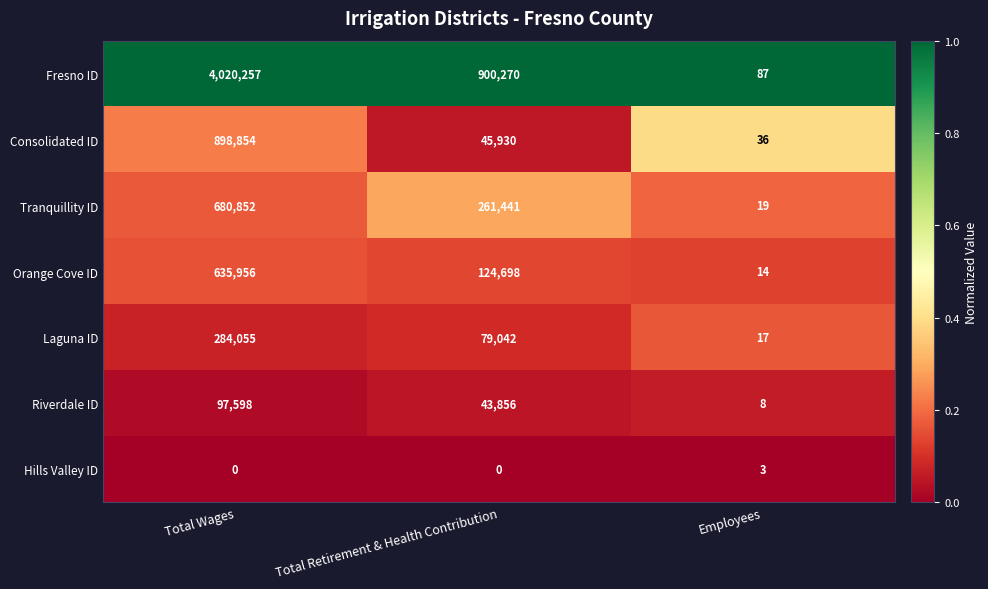

What is the total value across all series at Total Wages?

6617572